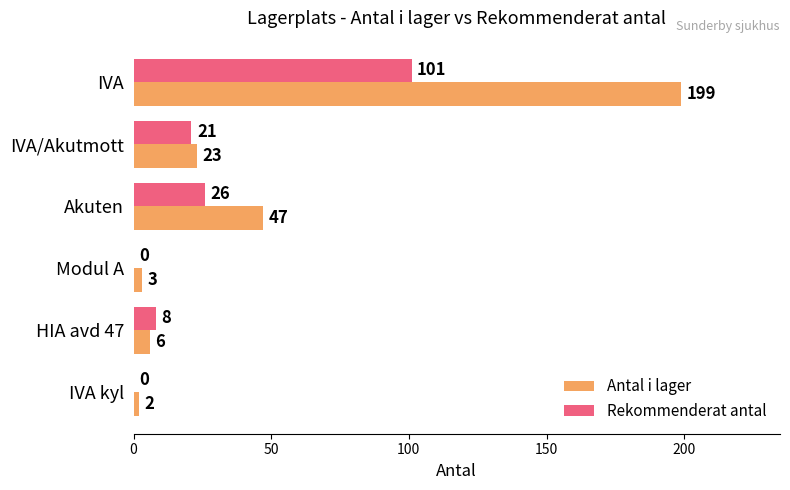

What is the total value across all series at Modul A?

3